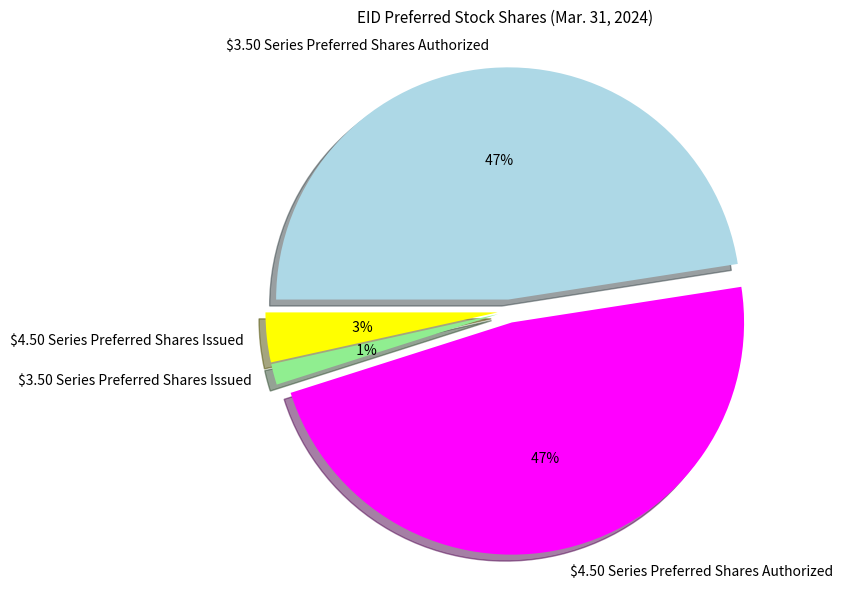

What percentage is NOT represented by $4.50 Series Preferred Shares Authorized?

52.5%